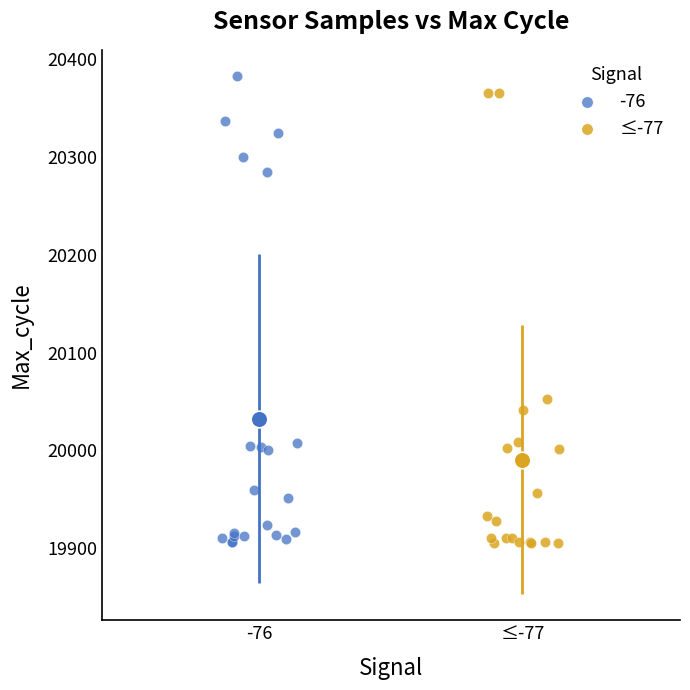

What are all the series names shown in the legend?

-76, ≤-77